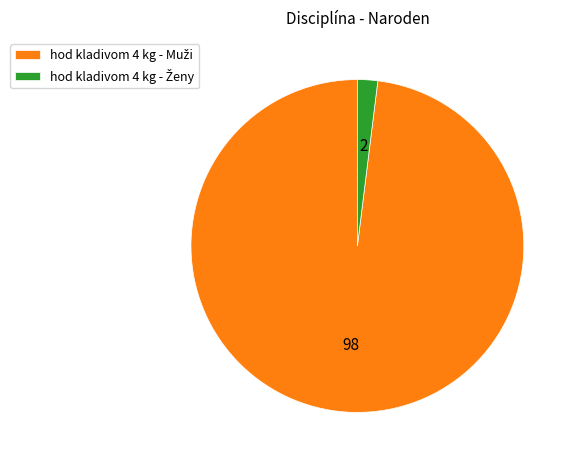

Is there any slice that represents more than half of the pie?

Yes